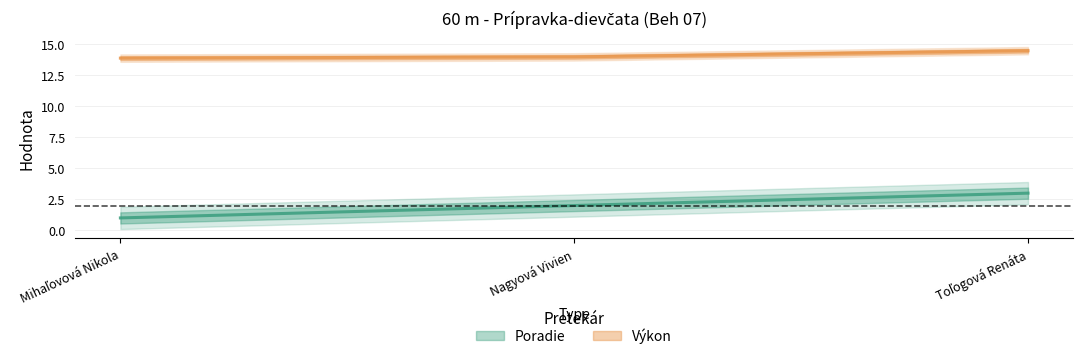

Reading left to right, list all the values displayed in this chart.

Poradie: Mihaľovová Nikola=1.0	Nagyová Vivien=2.0	Toľogová Renáta=3.0
Výkon: Mihaľovová Nikola=13.9	Nagyová Vivien=14.0	Toľogová Renáta=14.5